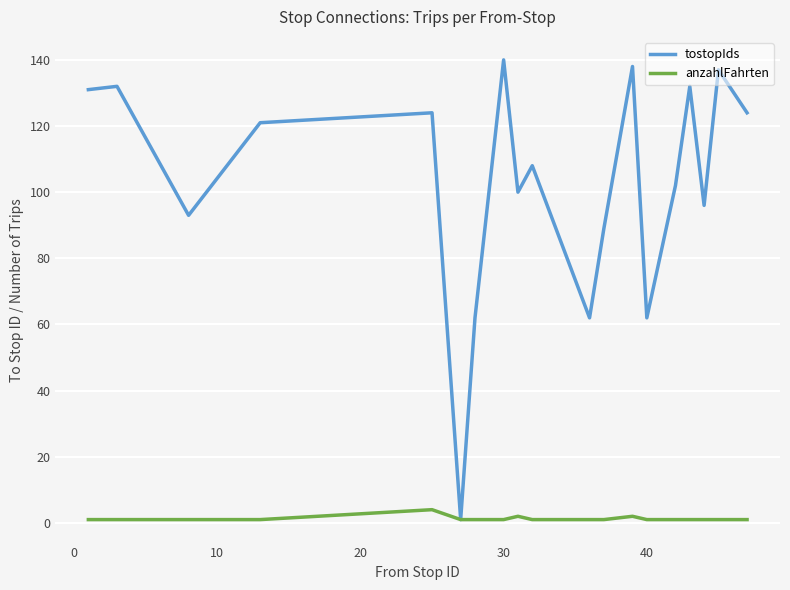

Does the chart display data point markers on the line(s)?

No